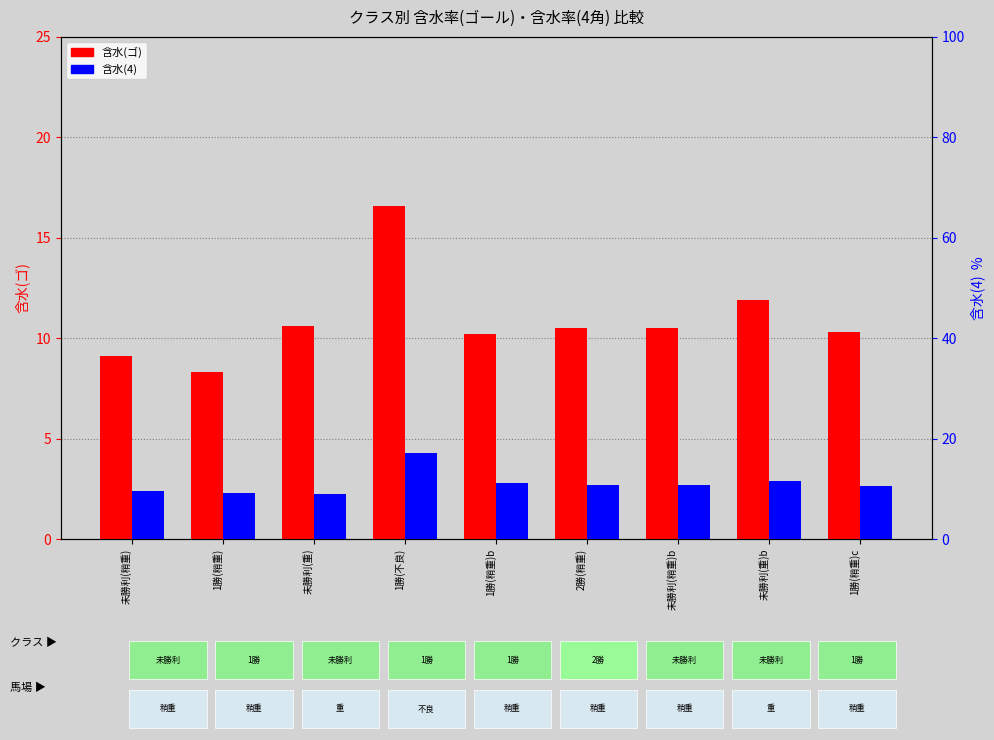

At which category is the sum across all series the highest?

1勝(不良)